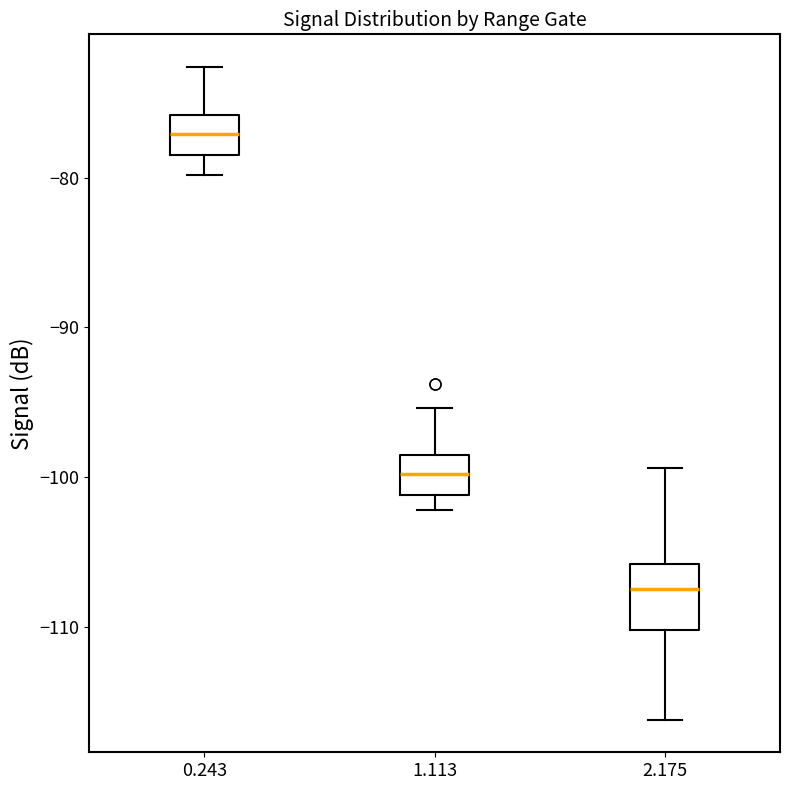

Which box's median line is the highest?

0.243